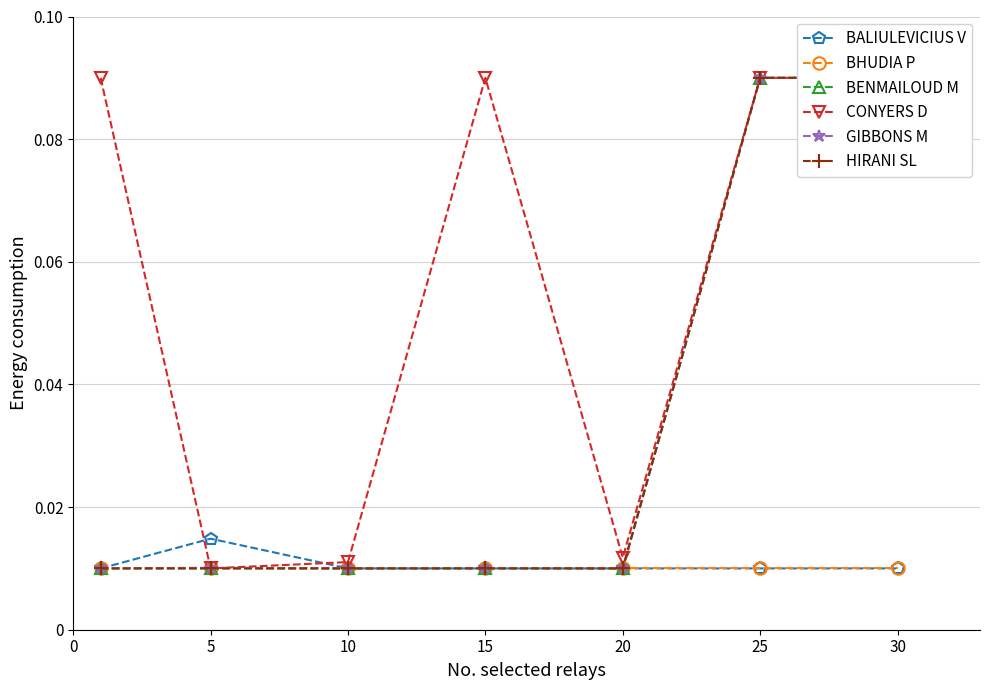

Which series changed the most between 5 and 30?

BENMAILOUD M